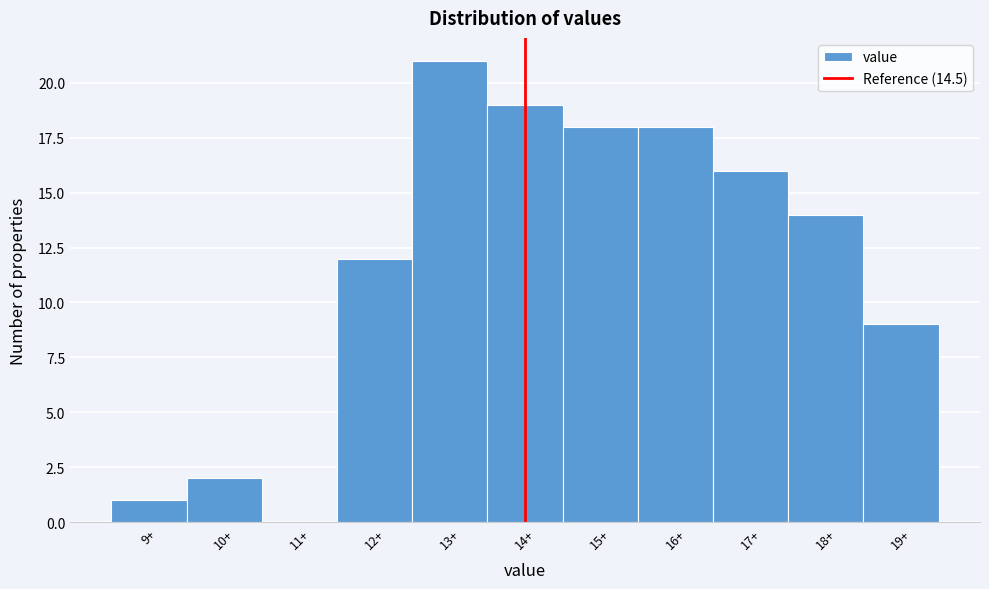

Reading left to right, what are all the values shown in this chart?

9+=1	10+=2	11+=0	12+=12	13+=21	14+=19	15+=18	16+=18	17+=16	18+=14	19+=9